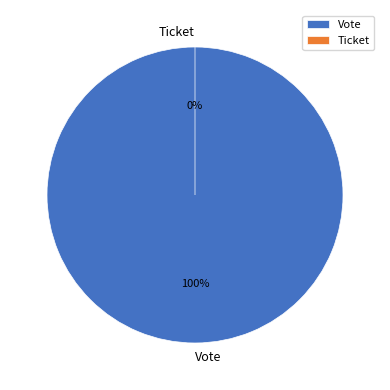

To the nearest percent, what portion does Vote represent?

100%